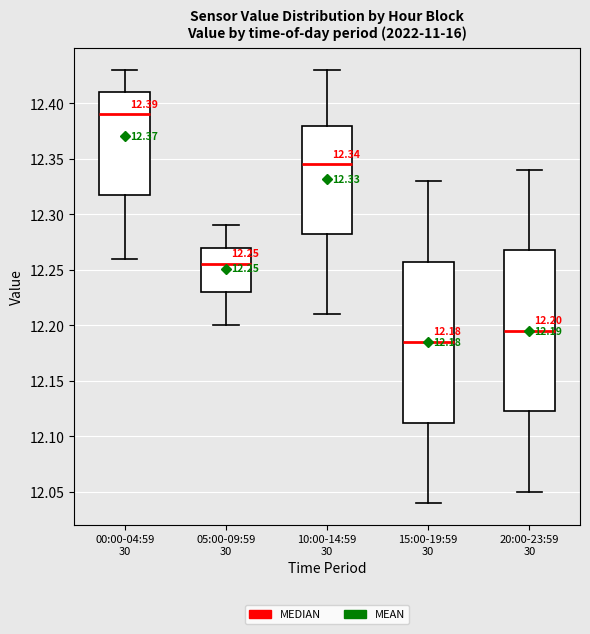

Which box's median line is the lowest?

15:00-19:59 30